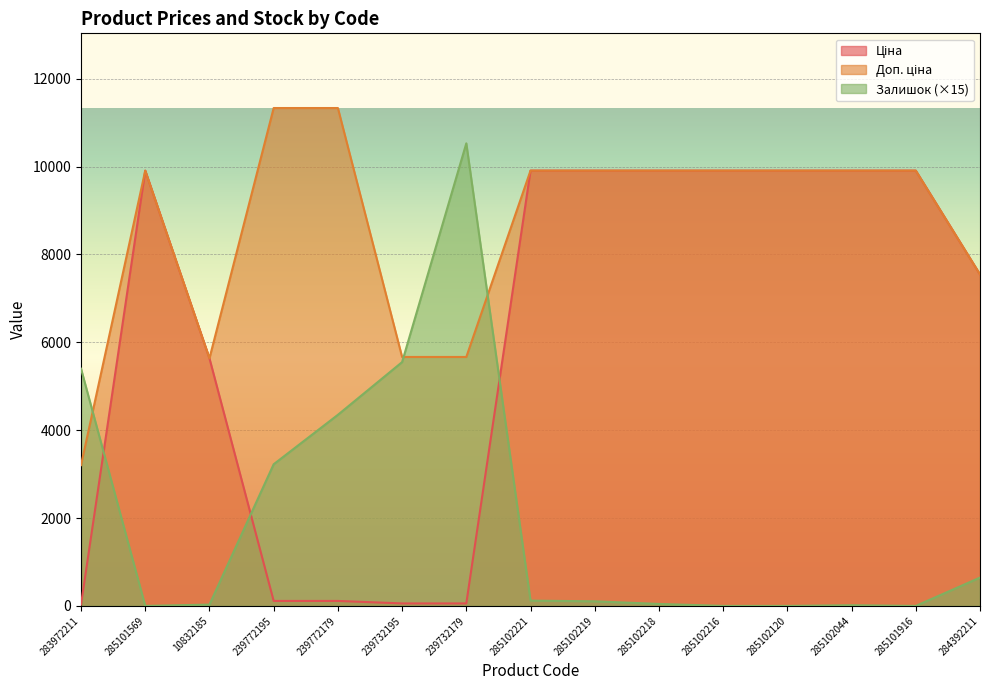

True or false: Ціна and Доп. ціна intersect in this chart.

False